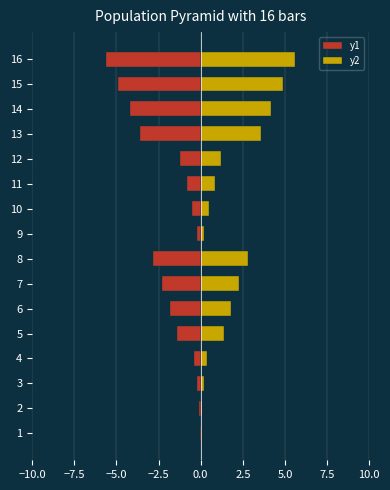

At how many categories does at least one series exceed -1?

16